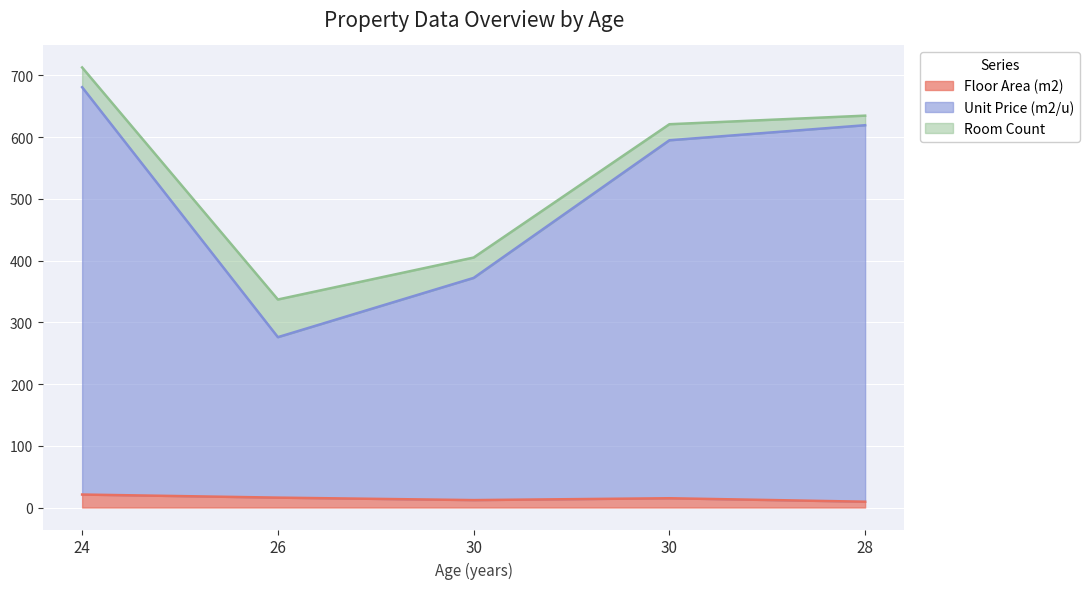

What is the highest value of the Unit Price (m2/u) series?

681.0